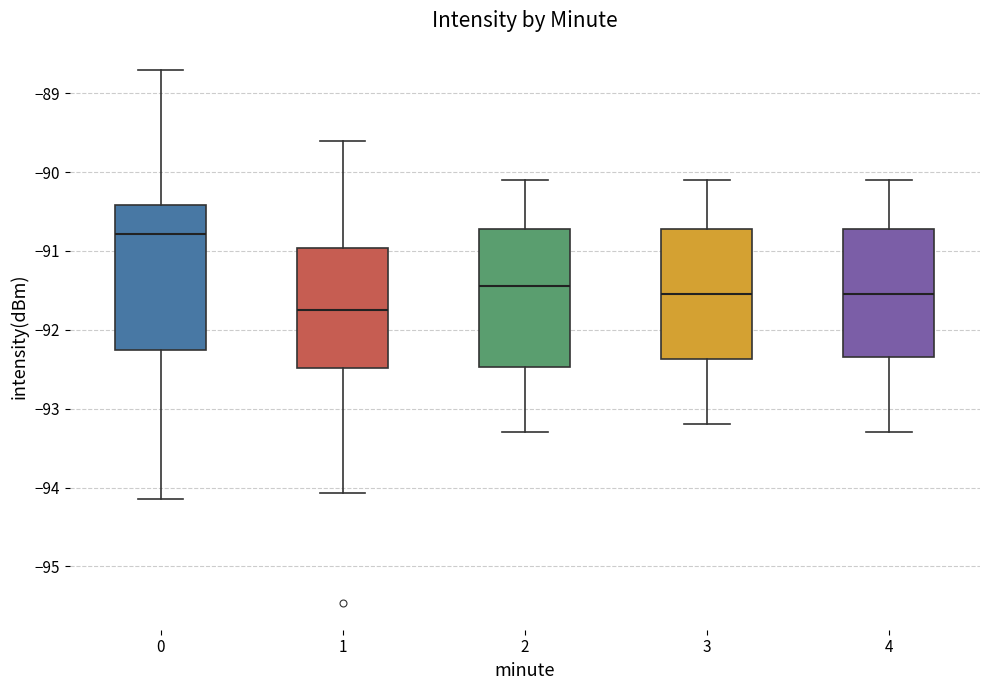

Where is the upper edge of the box at x = 4 on the y-axis? The values are not printed on the chart, so give them approximately, as read against the axis.

-90.7